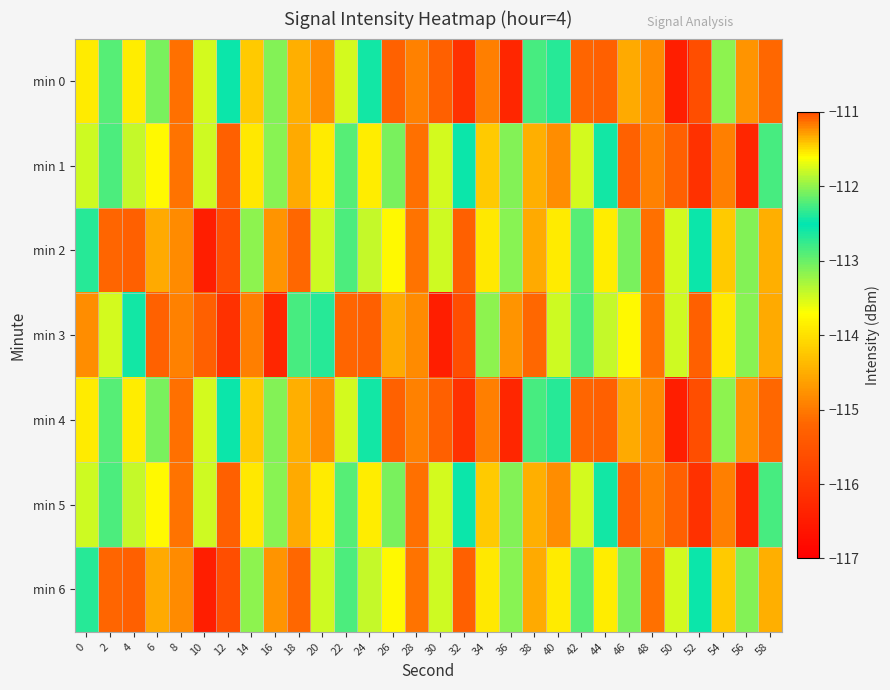

At which category does the chart reach its peak across all series?

14